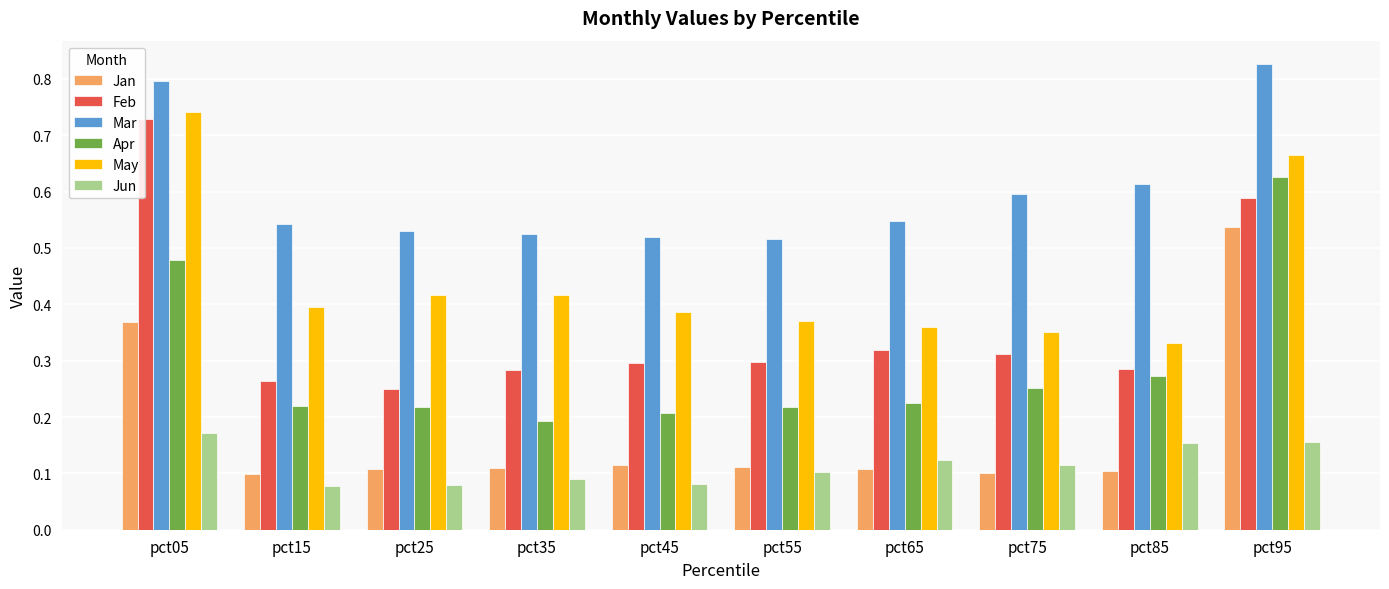

Does the chart contain stacked bars?

No